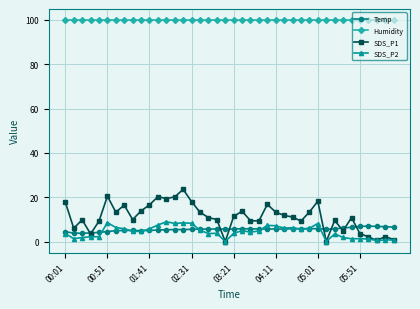

Which series has the widest spread of values?

SDS_P1